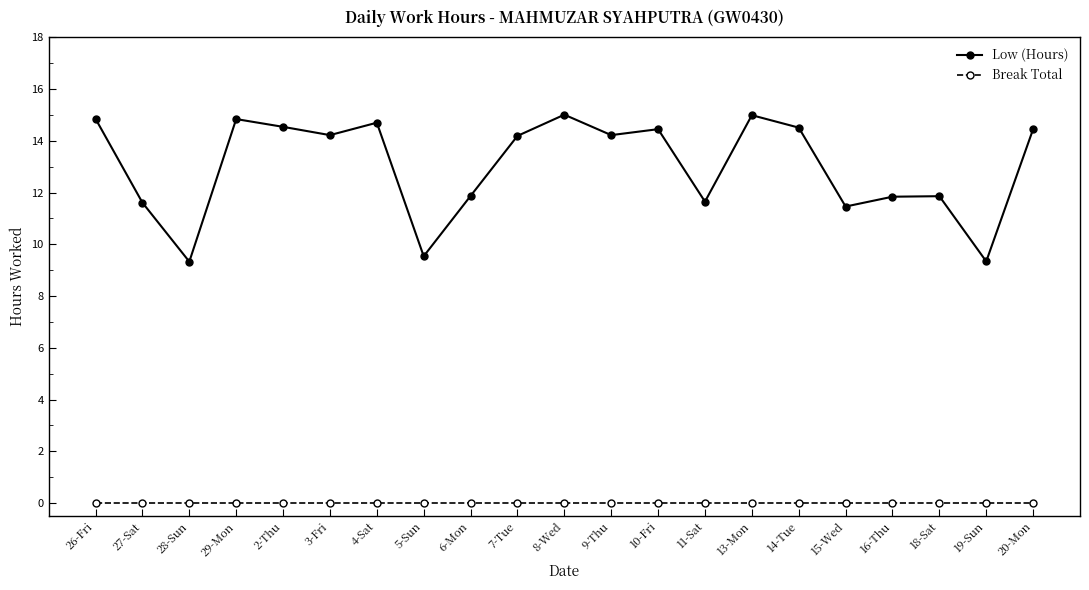

Rank the series by their average value, from lowest to highest.

Break Total, Low (Hours)